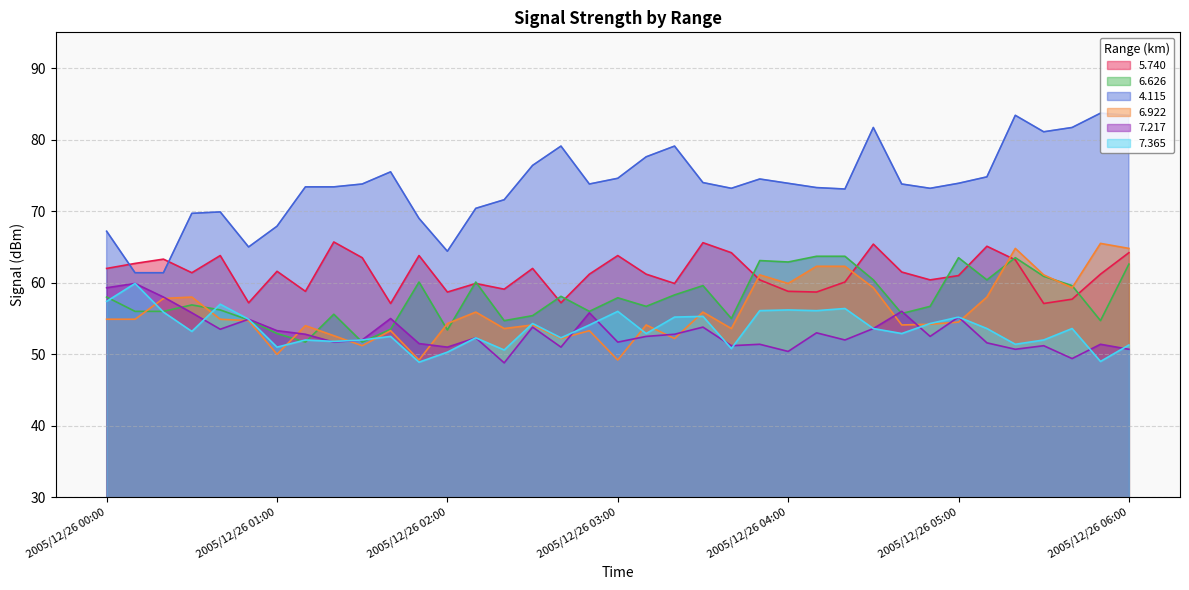

Where is the first local minimum for 6.922?

2005/12/26 01:00